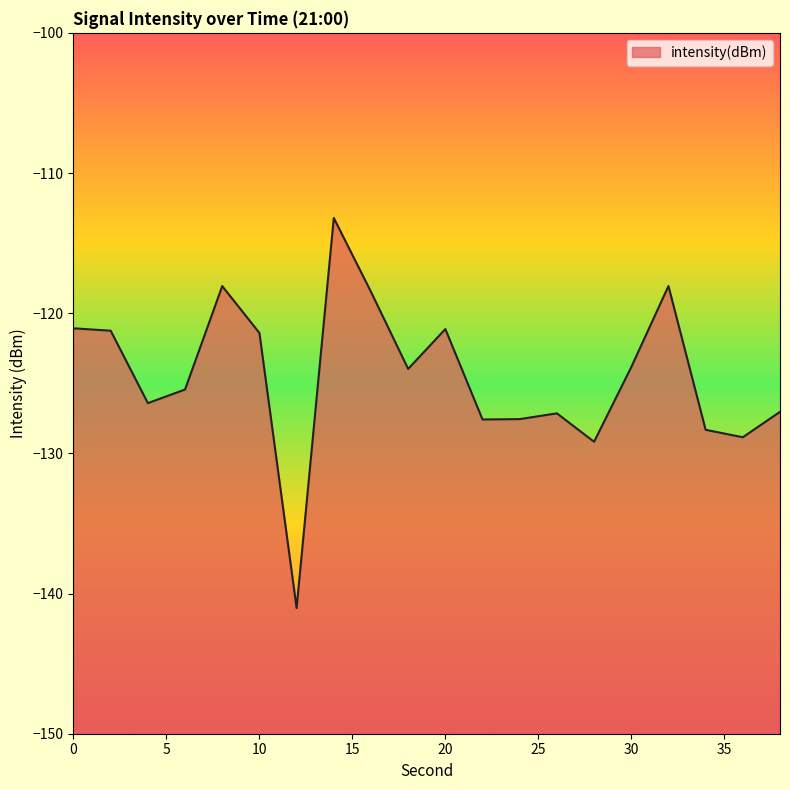

At which category does the data reach its first local valley?

4